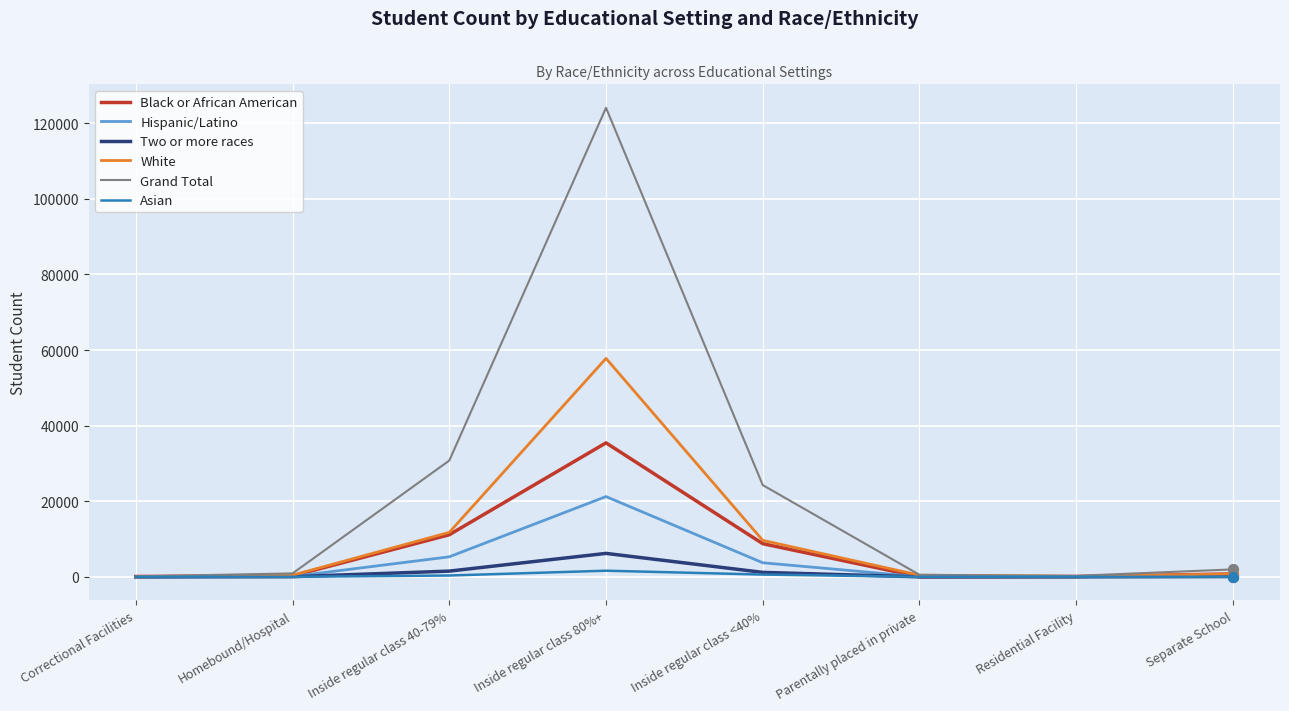

What is the total value across all series at Parentally placed in private?

1085